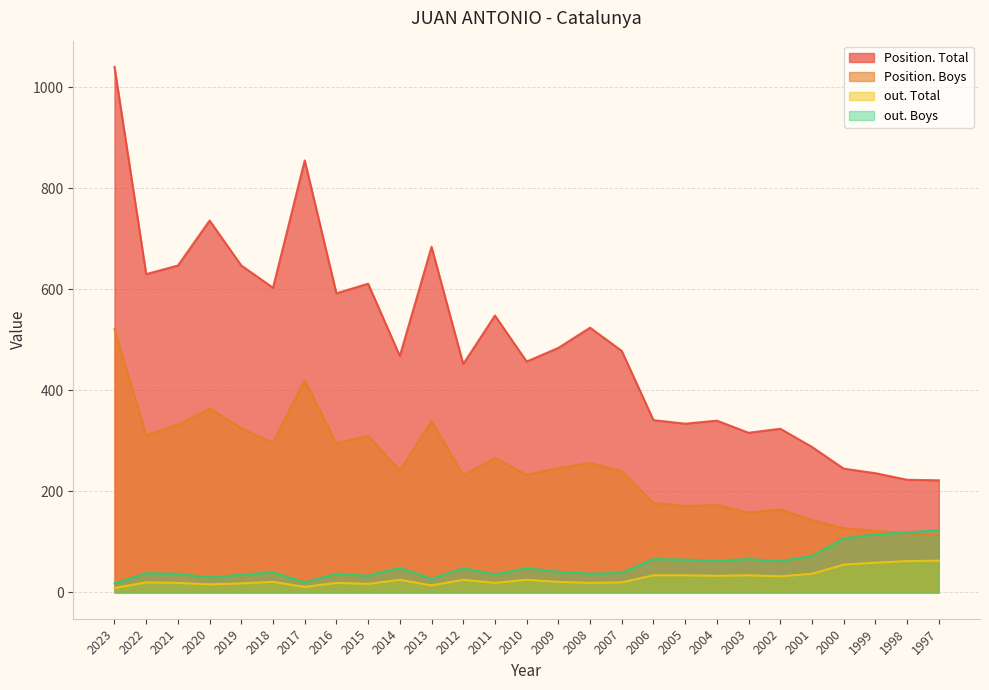

Does the chart display data point markers on the line(s)?

No